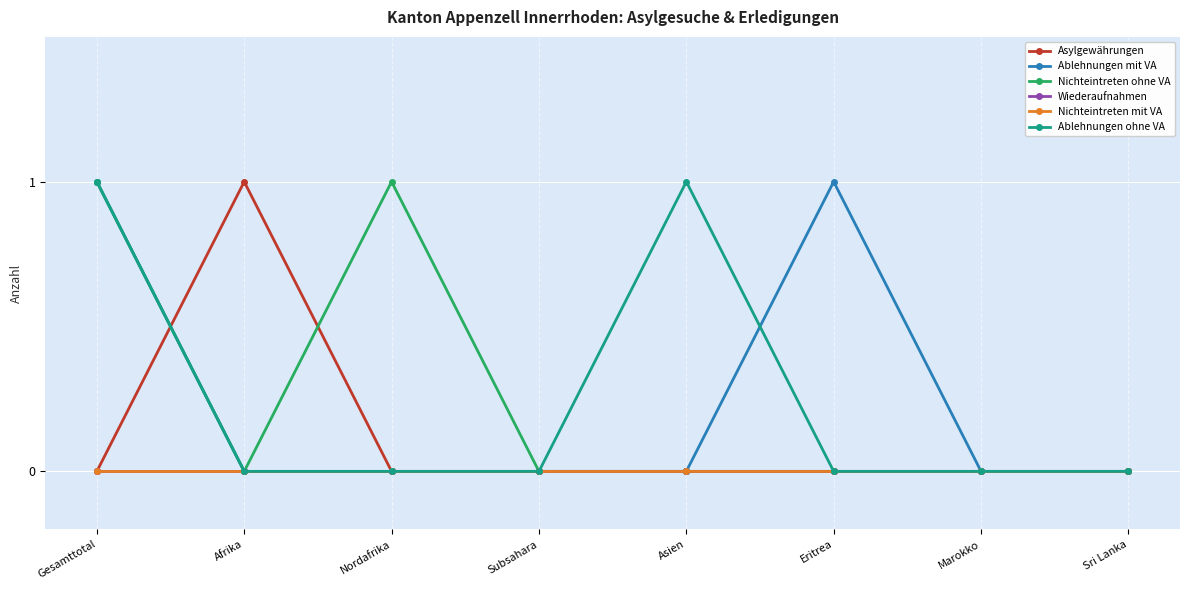

Does the chart have visible grid lines?

Yes